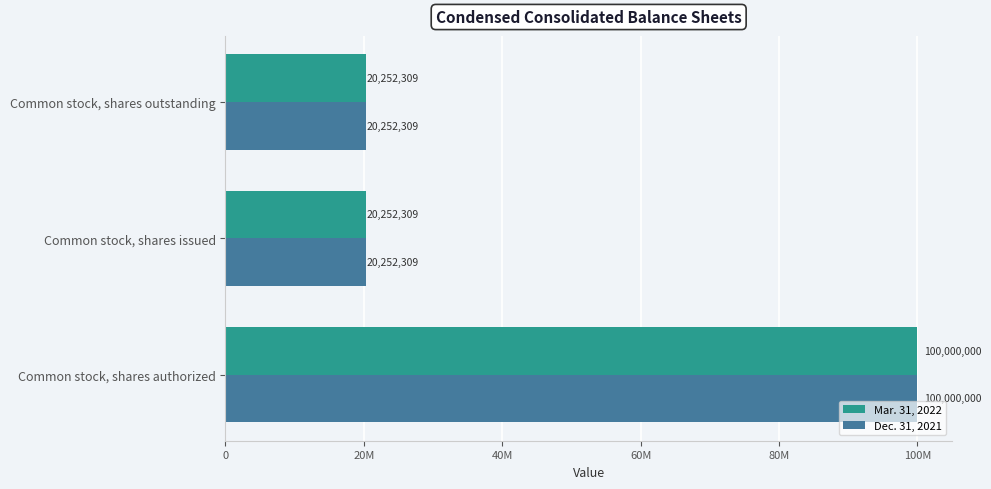

Reading right to left, list all the values displayed in this chart.

Mar. 31, 2022: 20252309	20252309	100000000
Dec. 31, 2021: 20252309	20252309	100000000